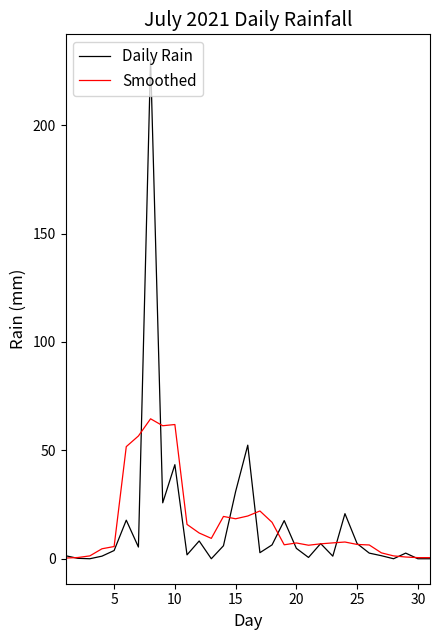

What is the highest value of the Smoothed series?

64.6